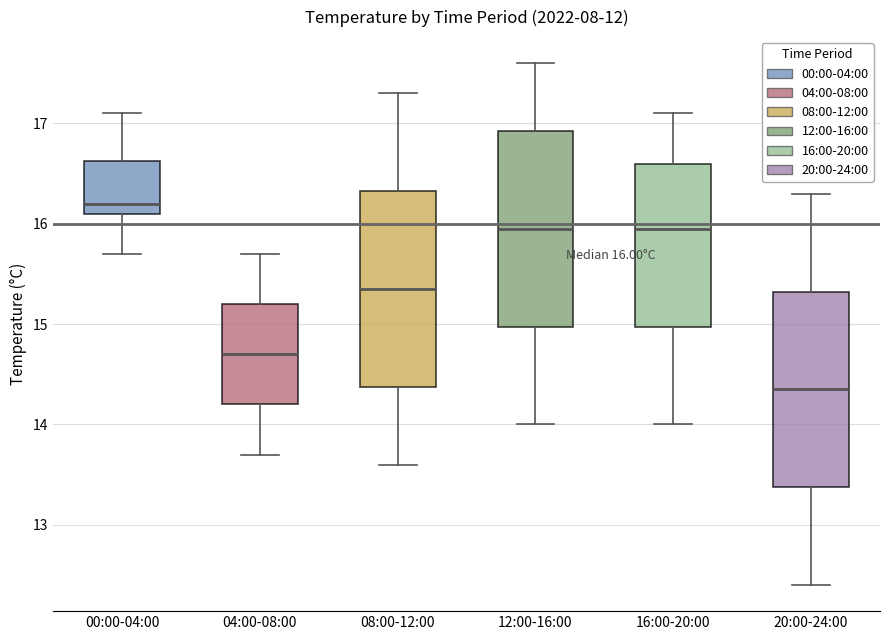

Which box's median line is the highest?

00:00-04:00